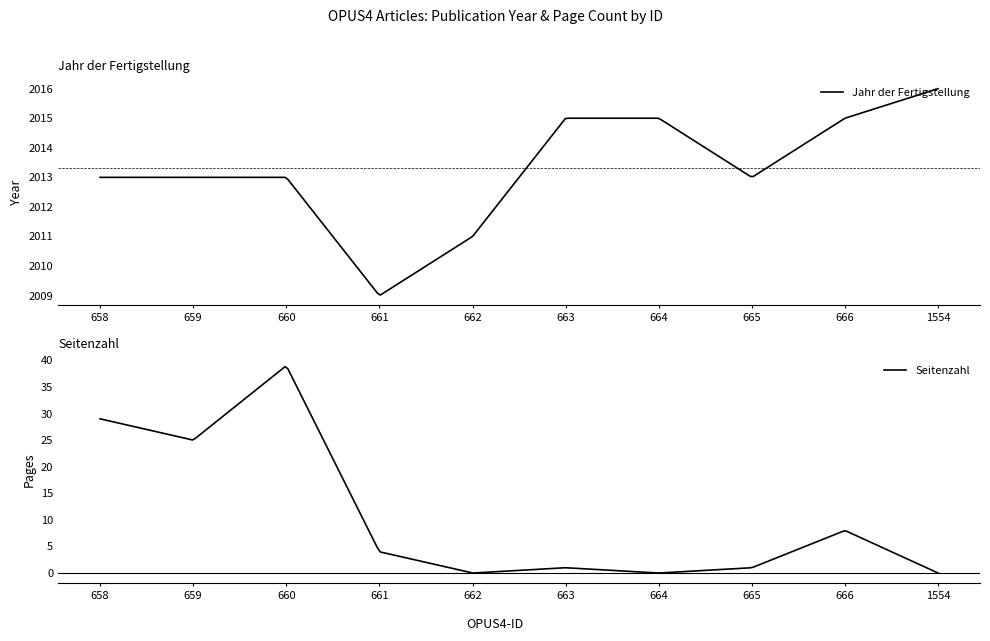

Does the chart display data point markers on the line(s)?

No